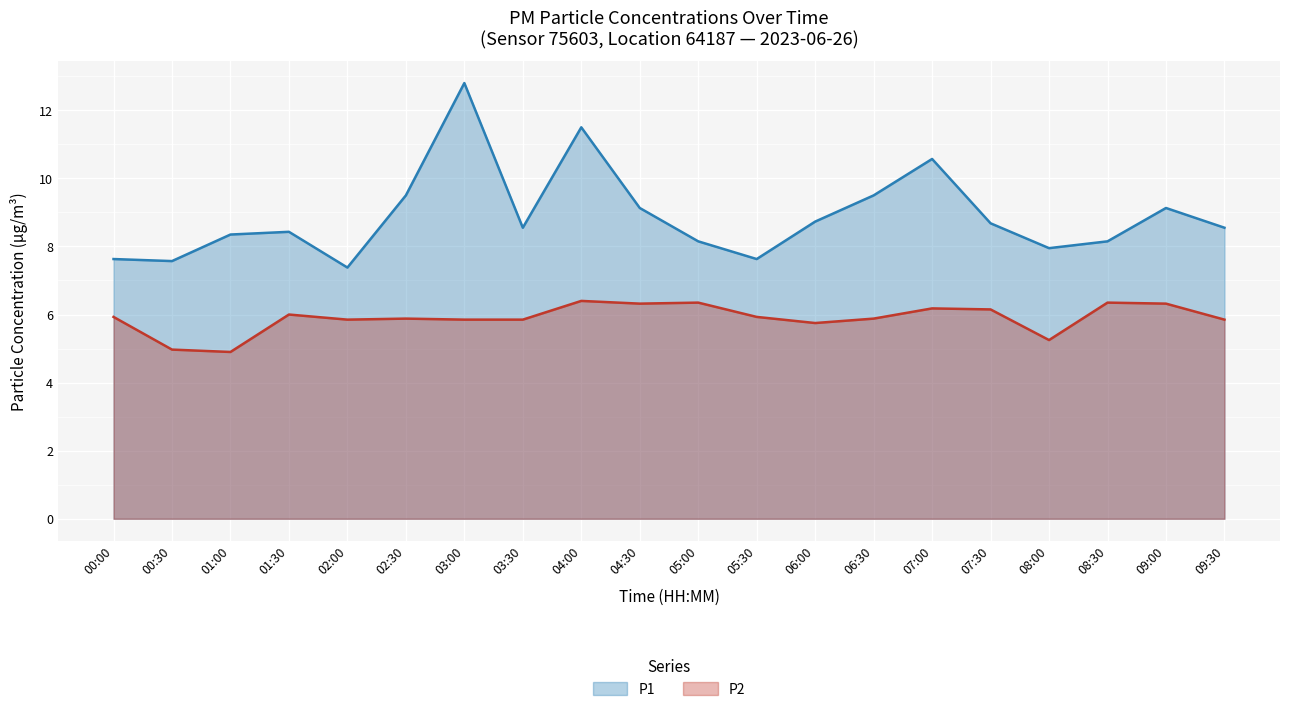

Which series has the largest range (max minus min)?

P1